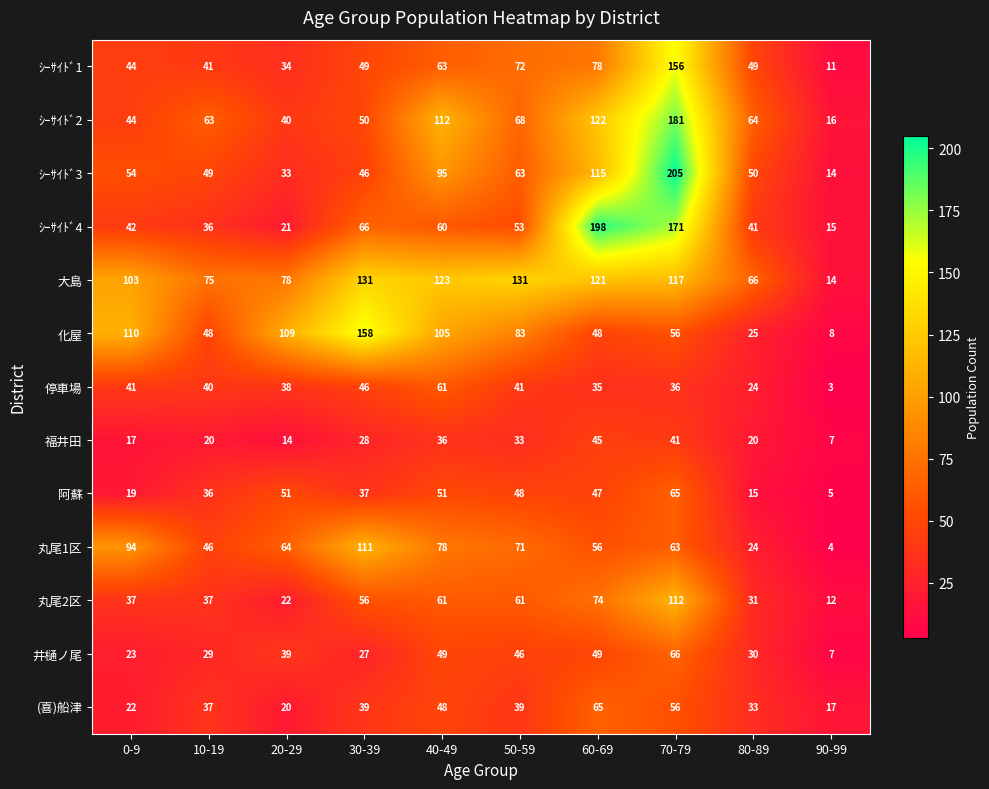

Which series has the widest spread of values?

ｼｰｻｲﾄﾞ3